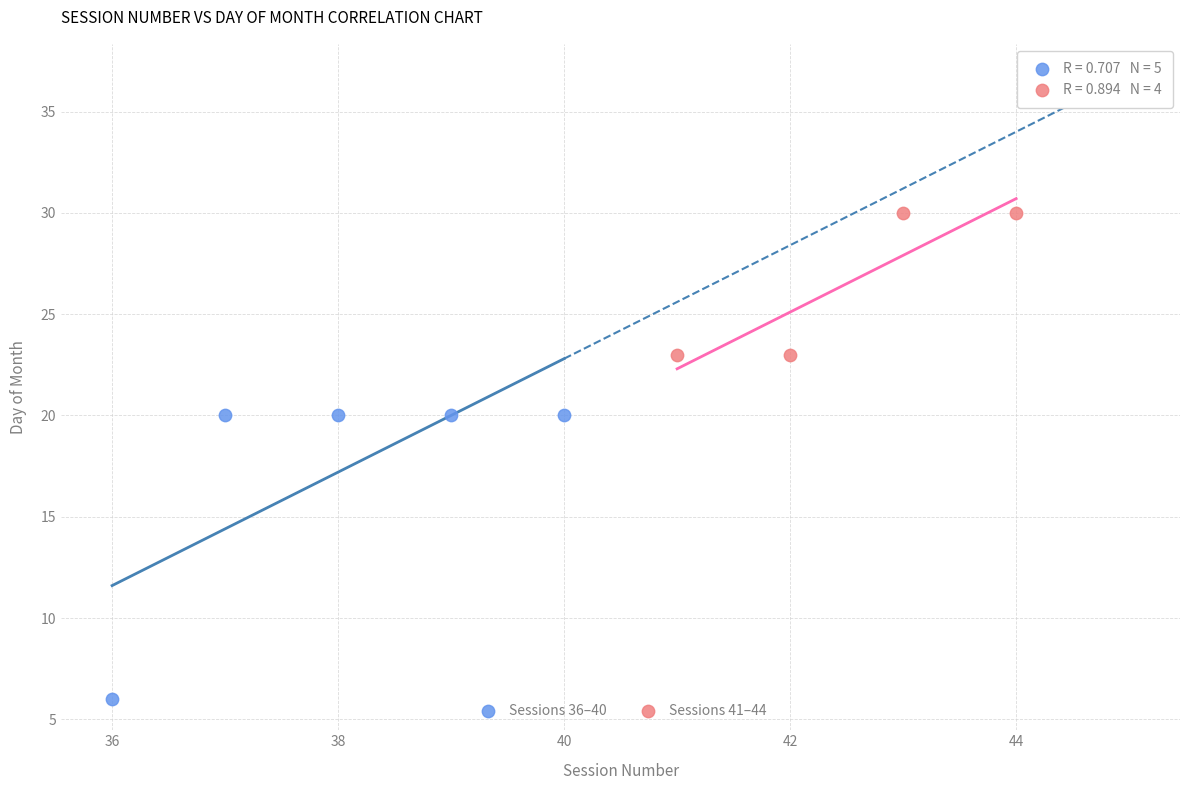

Which series has the largest Y range (max minus min)?

Sessions 36–40